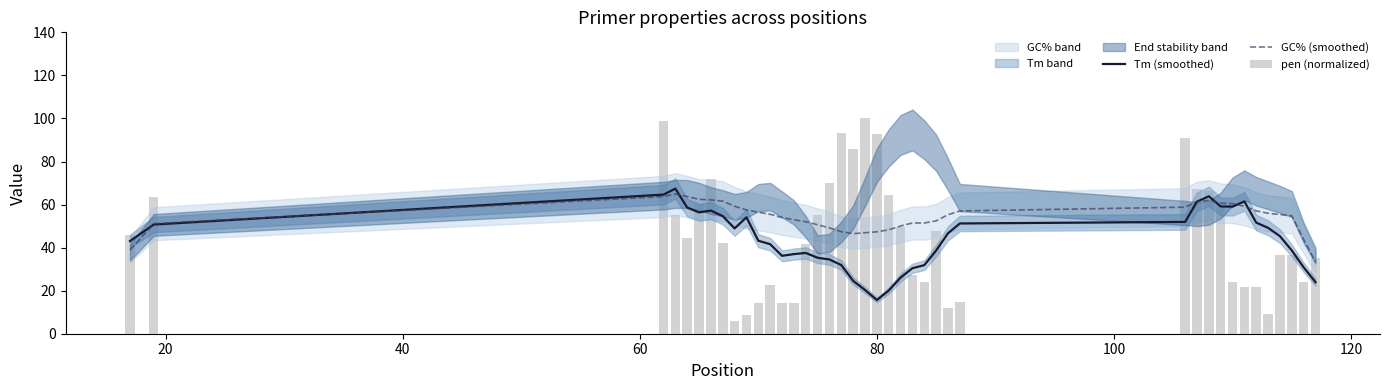

How many data points does each series have?

40